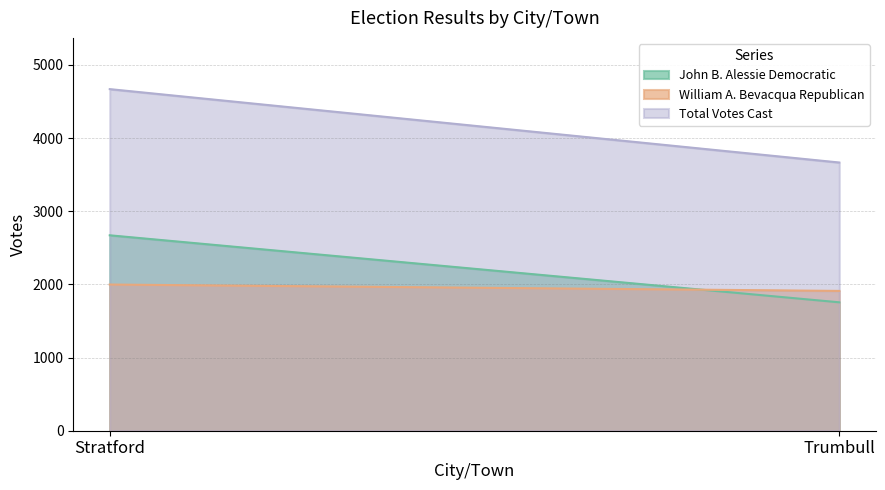

At which label is Total Votes Cast closest to 4167?

Trumbull